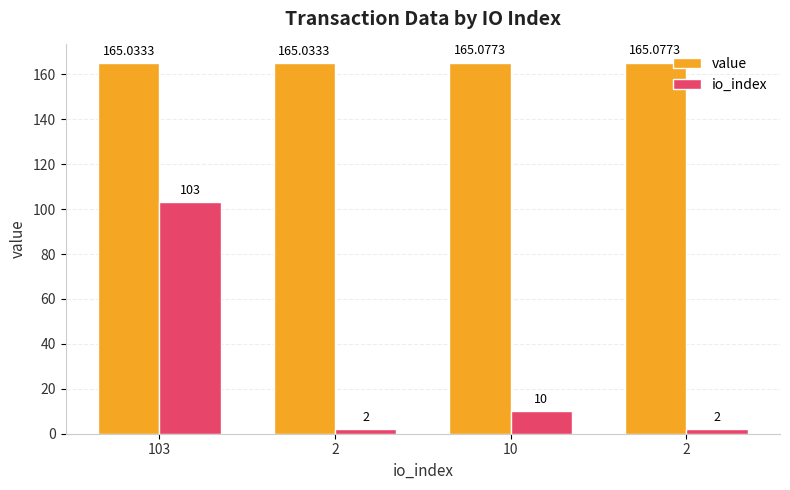

Are the bars grouped side by side (vs. stacked)?

Yes